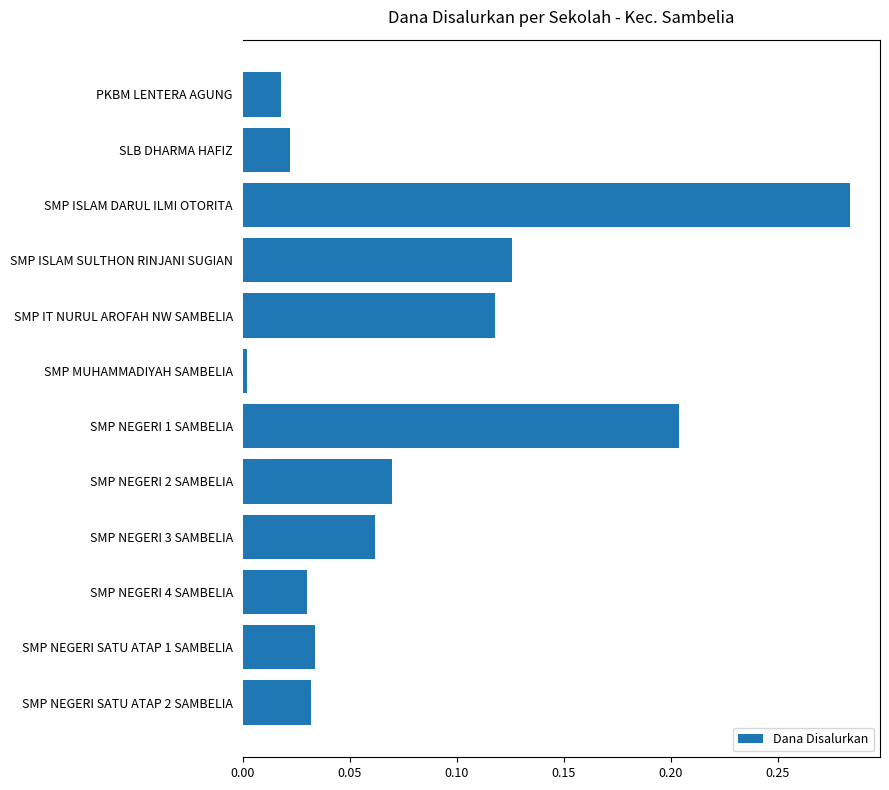

What is the sum of all values?

1.0